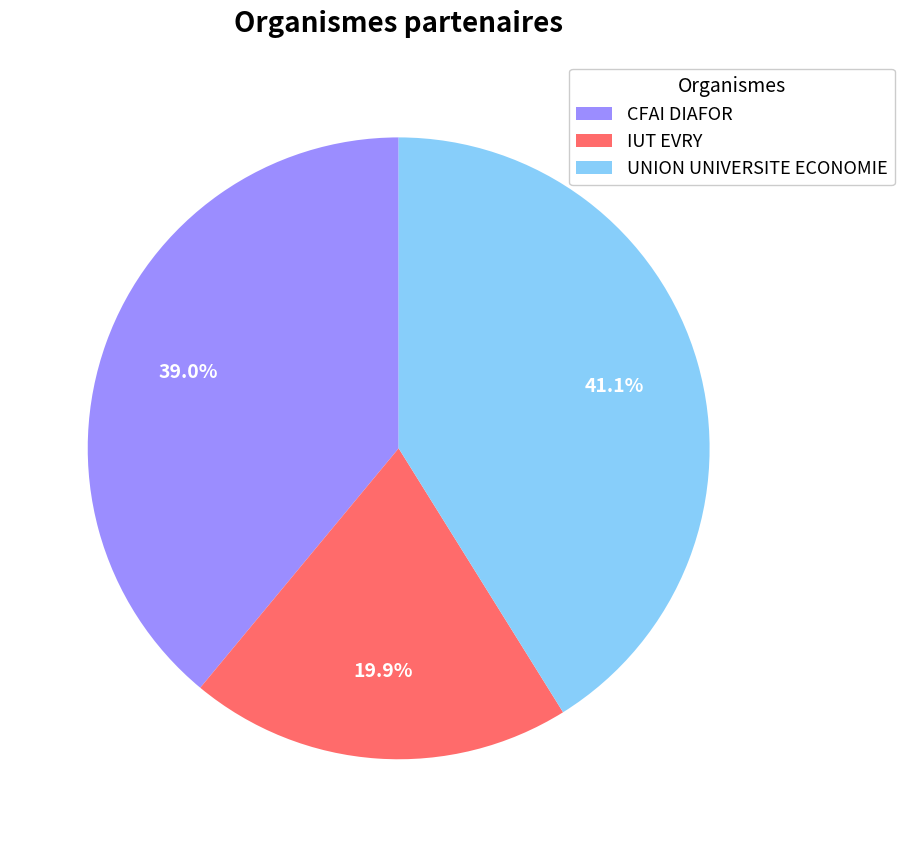

Between IUT EVRY and UNION UNIVERSITE ECONOMIE, which is larger?

UNION UNIVERSITE ECONOMIE